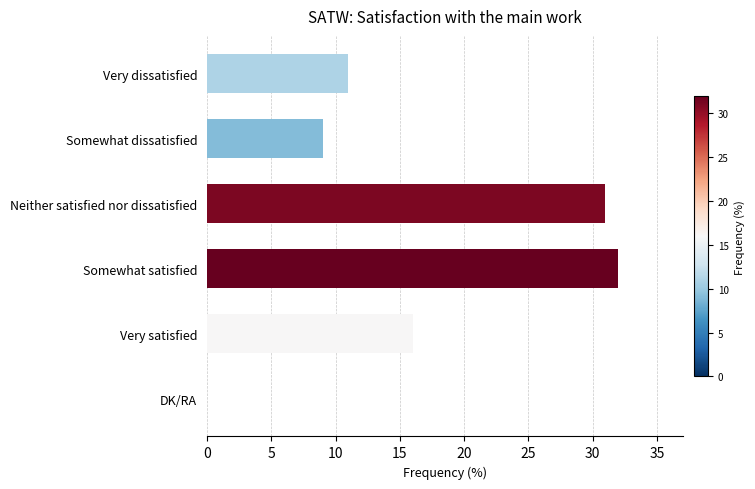

How many data points does each series have?

6